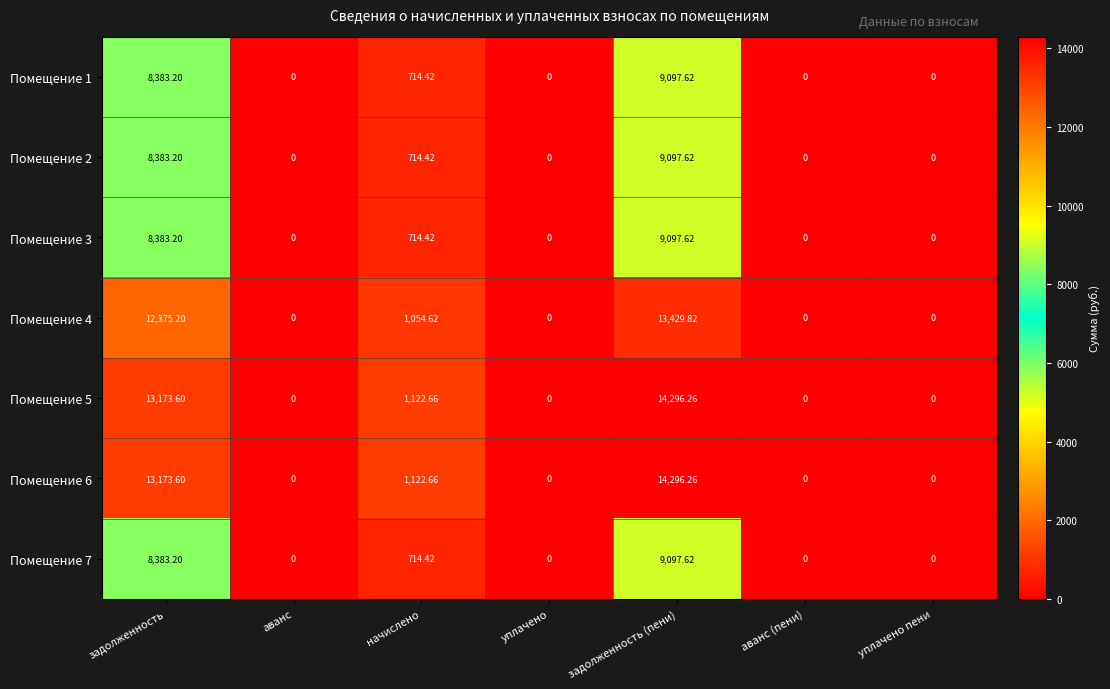

At which label is Помещение 6 closest to 7148?

начислено